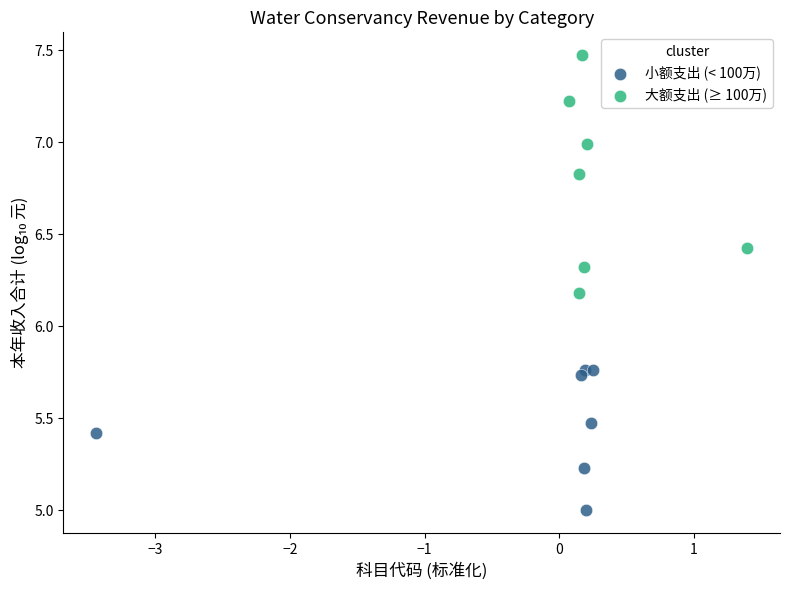

Which series contains the lowest Y value?

小额支出 (< 100万)